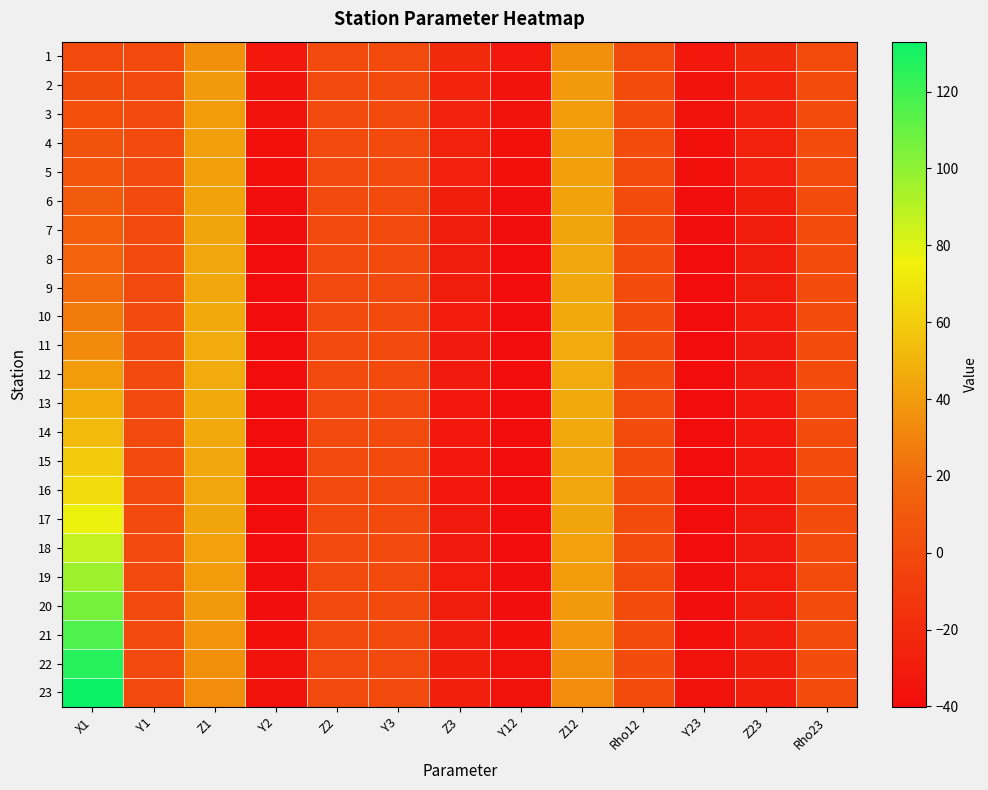

What is the difference between the highest and lowest values at Y2?

7.9